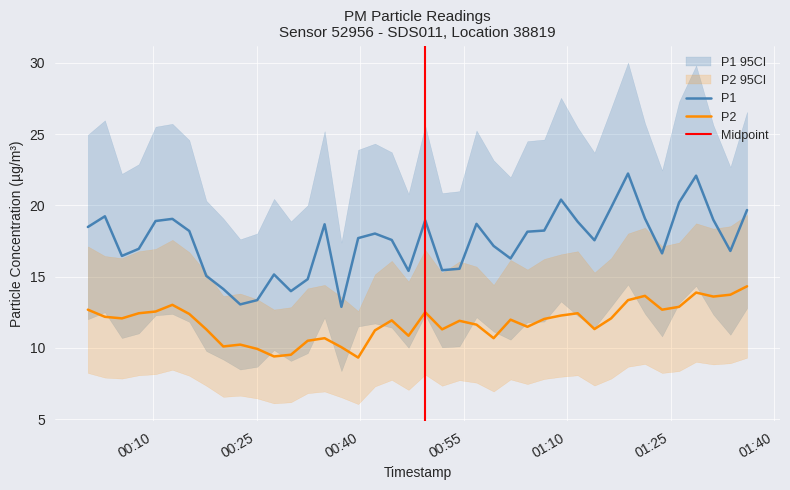

What is the maximum value for P2?

14.3